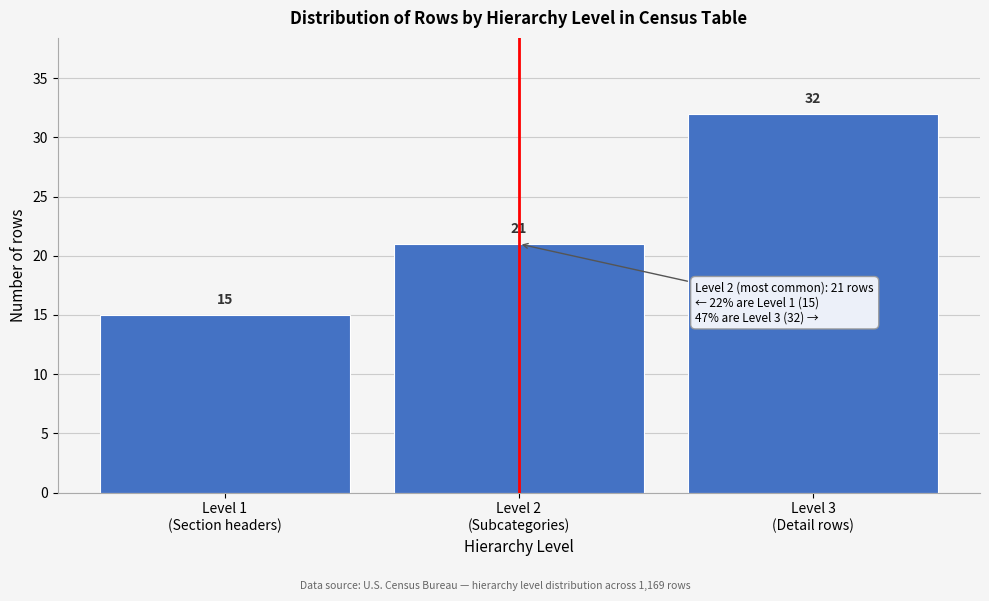

Reading right to left, transcribe all the data shown in this chart.

32	21	15